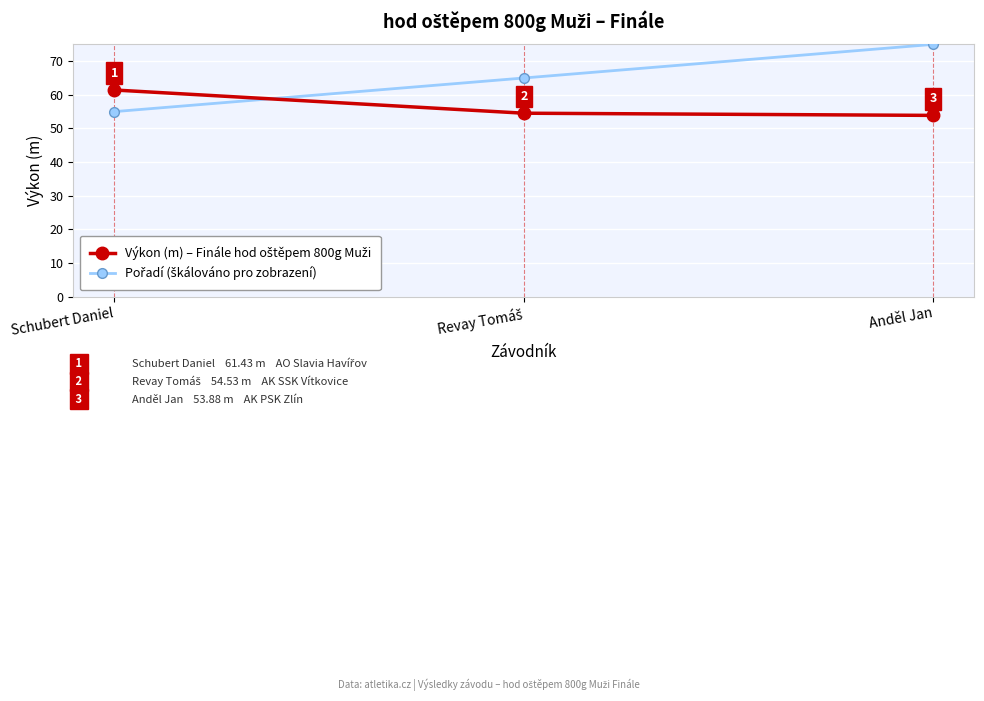

At which category is the sum across all series the highest?

Anděl Jan